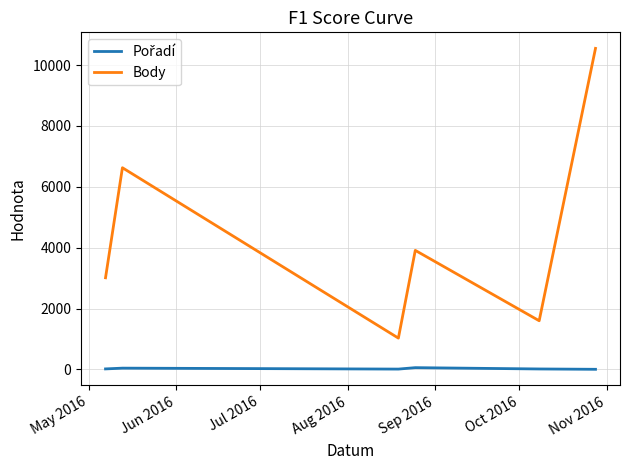

Which series has the largest total across all categories?

Body